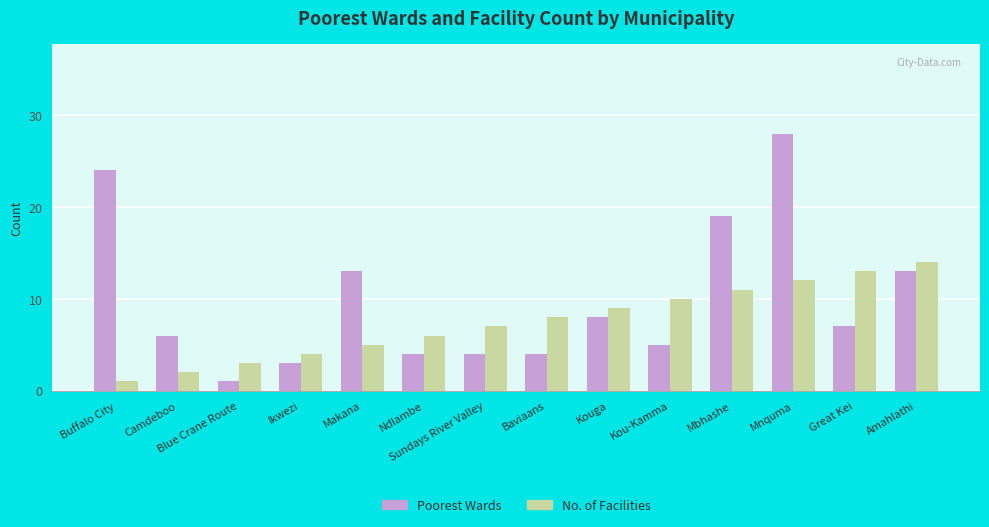

What is the average value of the Poorest Wards series?

10